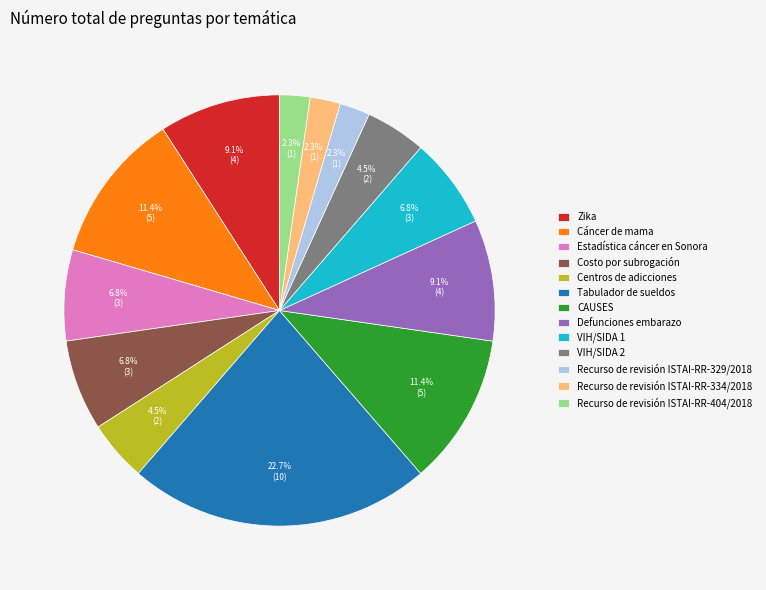

Does any single category account for the majority?

No